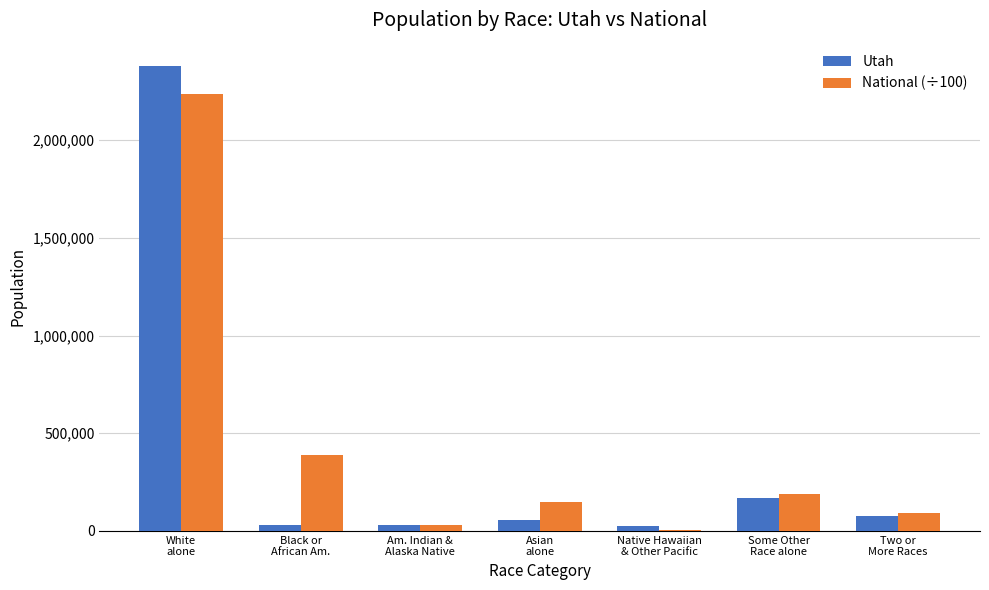

What is the maximum value shown in the chart?

2379560.0